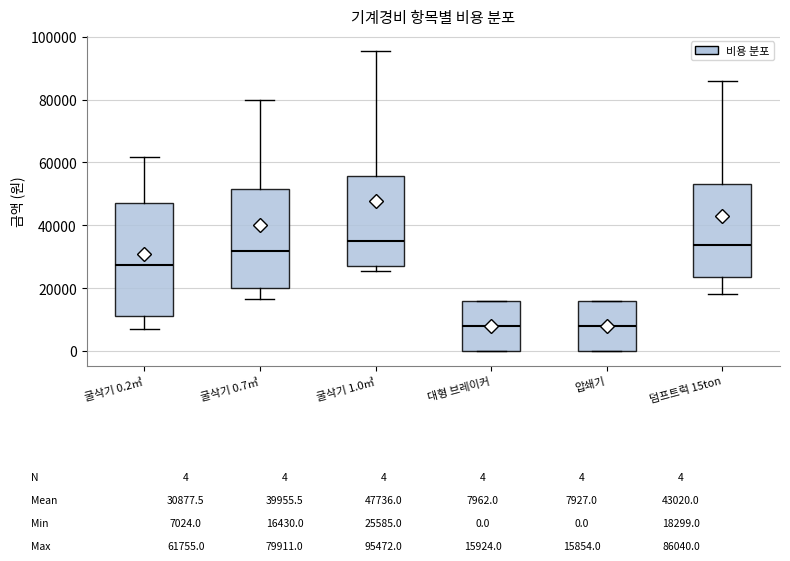

Which box is the tallest, from its lower edge to its upper edge?

굴삭기 0.2㎥